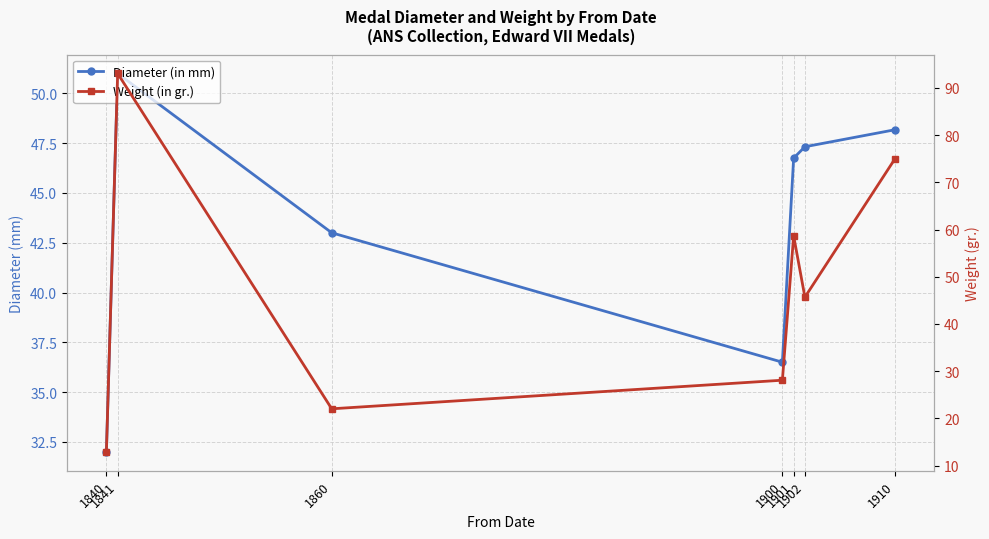

Which series ends up on top after the final intersection of Diameter (in mm) and Weight (in gr.)?

Weight (in gr.)